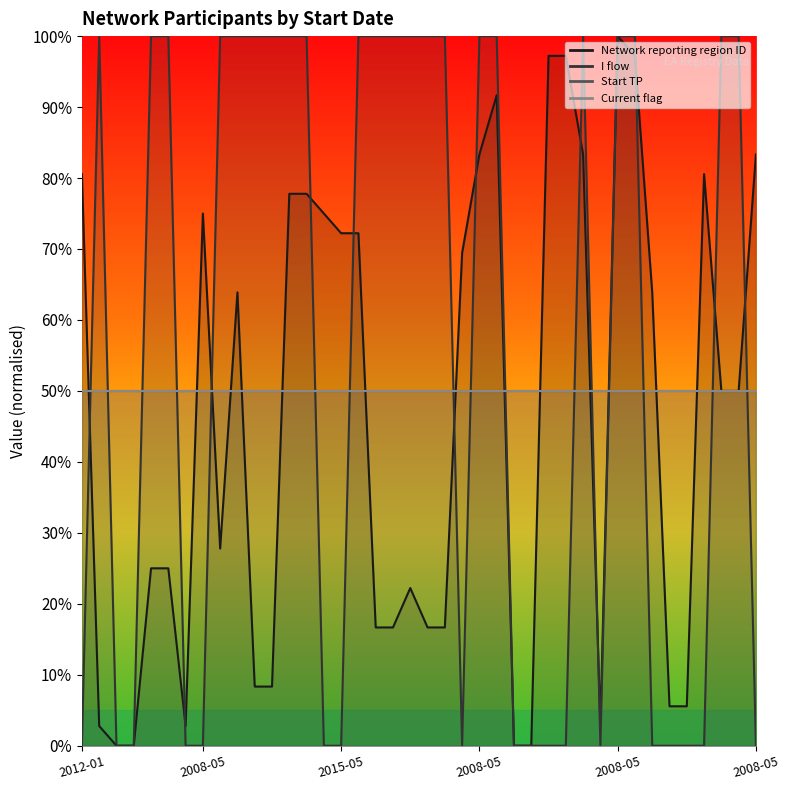

Does the chart display data point markers on the line(s)?

No